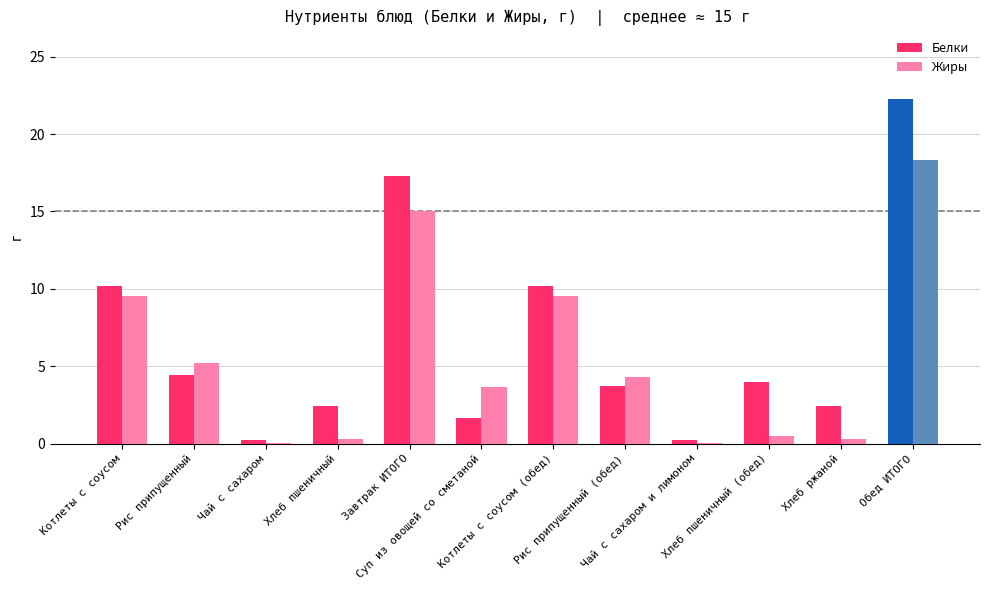

What is the highest value of the Белки series?

22.2